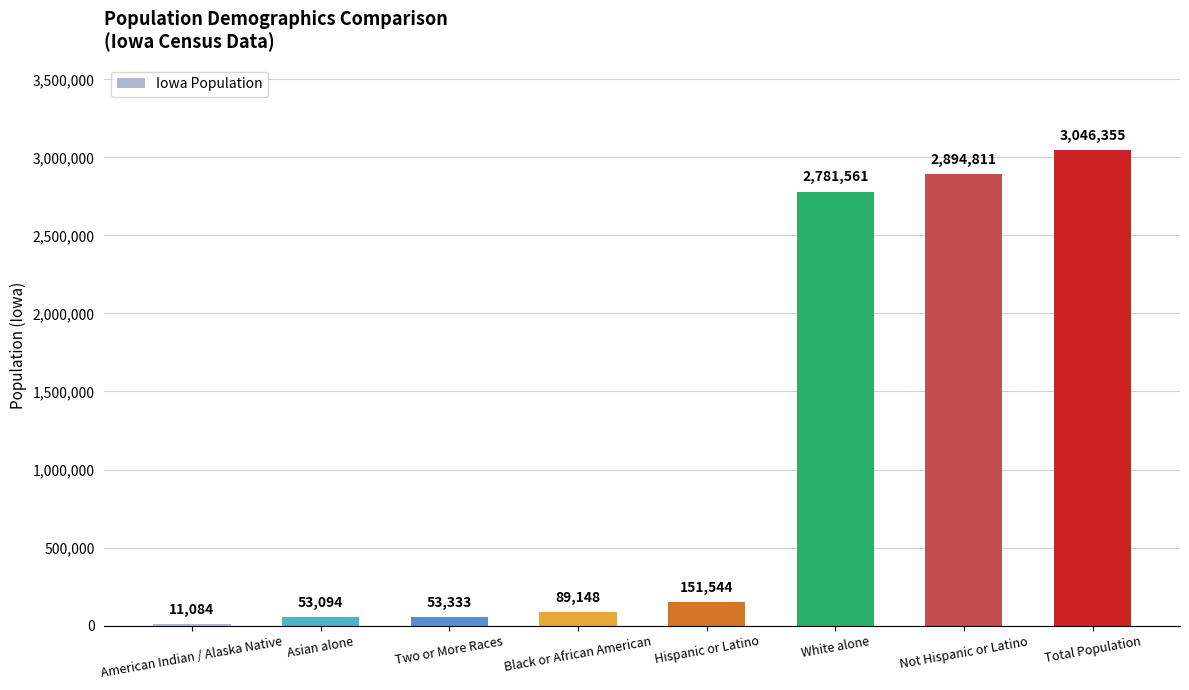

List the labels in order of value, smallest first.

American Indian / Alaska Native, Asian alone, Two or More Races, Black or African American, Hispanic or Latino, White alone, Not Hispanic or Latino, Total Population